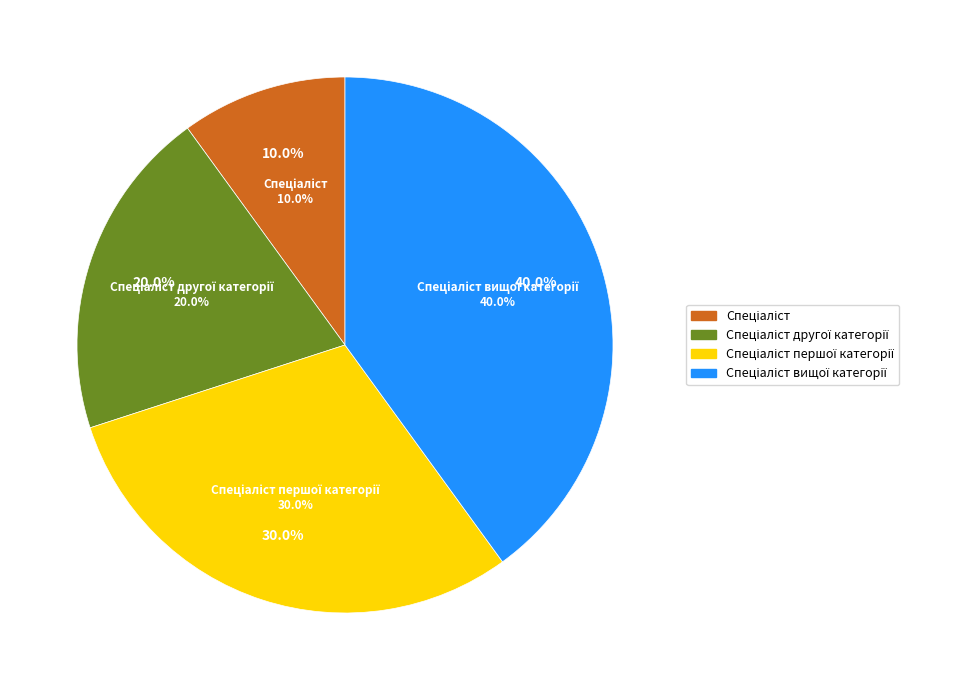

To the nearest percent, what is the difference between the Спеціаліст першої категорії and Спеціаліст другої категорії slice percentages?

10%